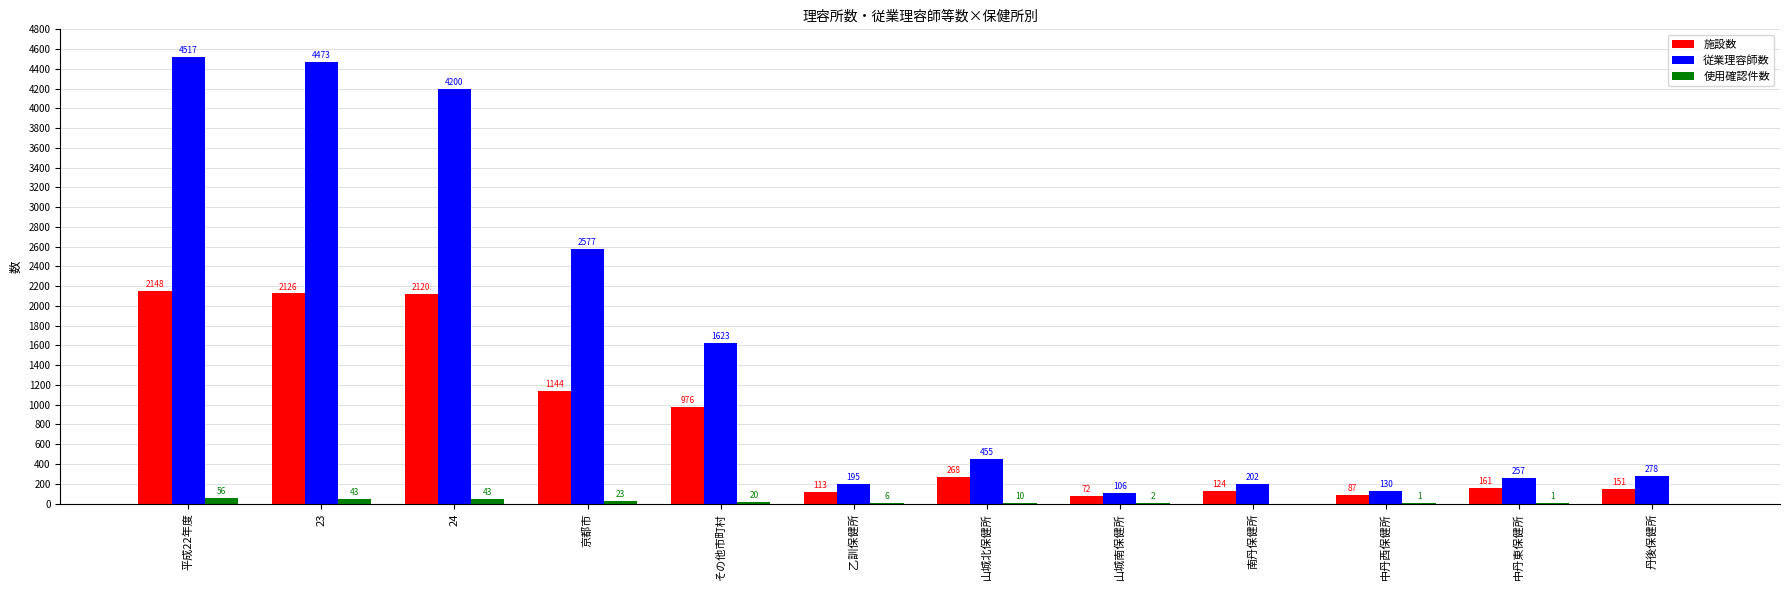

The value of 施設数 at 24 is 2120. True or false?

True